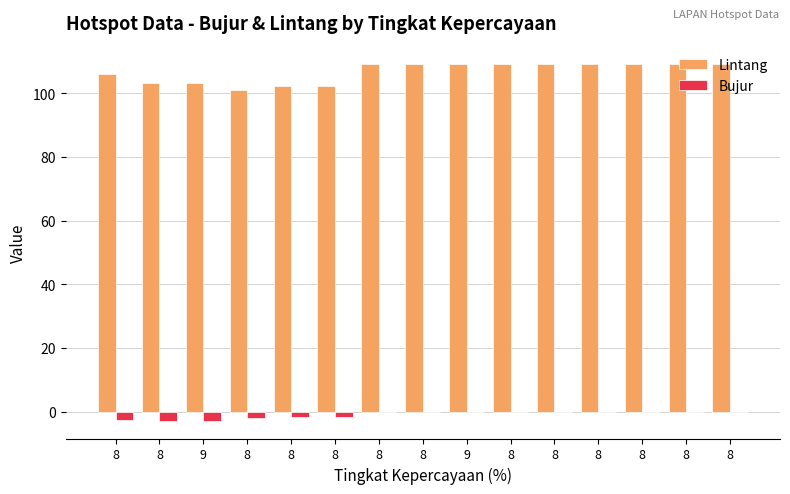

Are the bars horizontal?

No